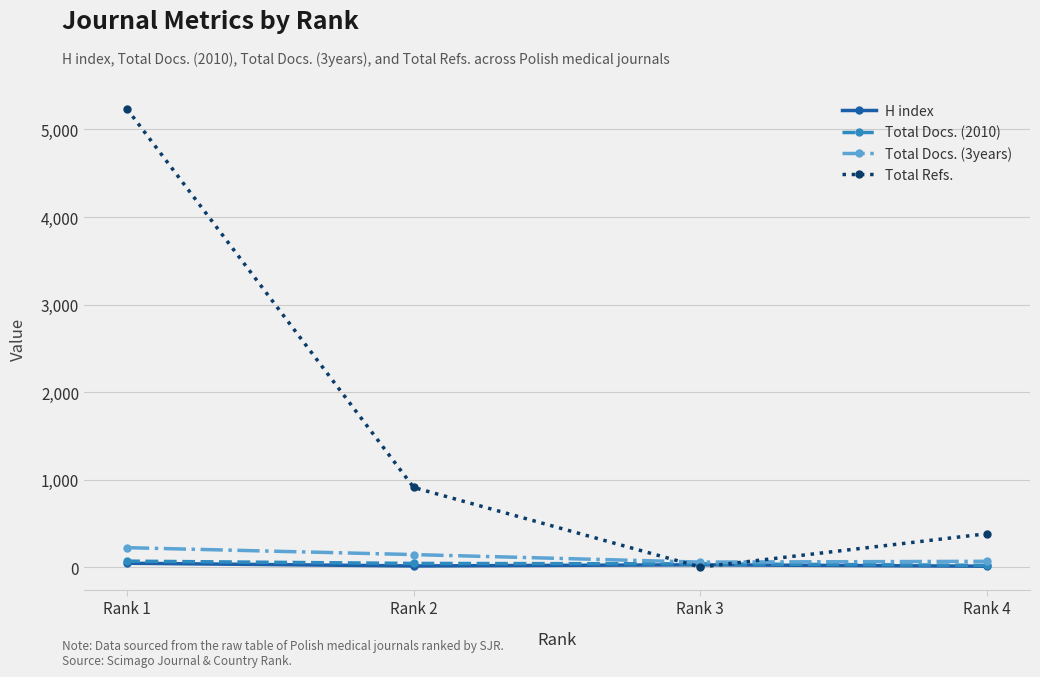

How many intersections are there between Total Refs. and Total Docs. (3years)?

2